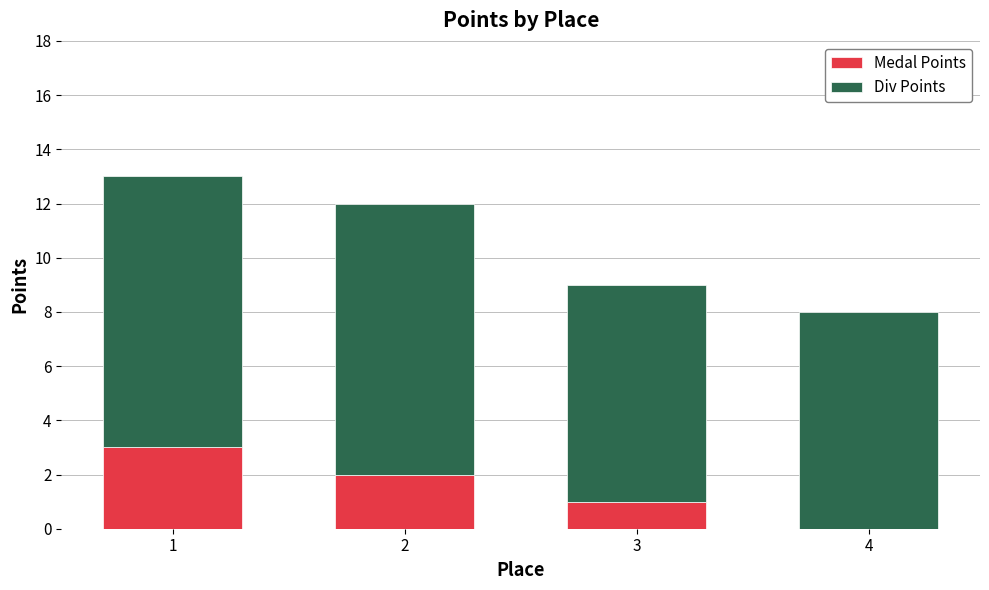

What is the total value across all series at 4?

8